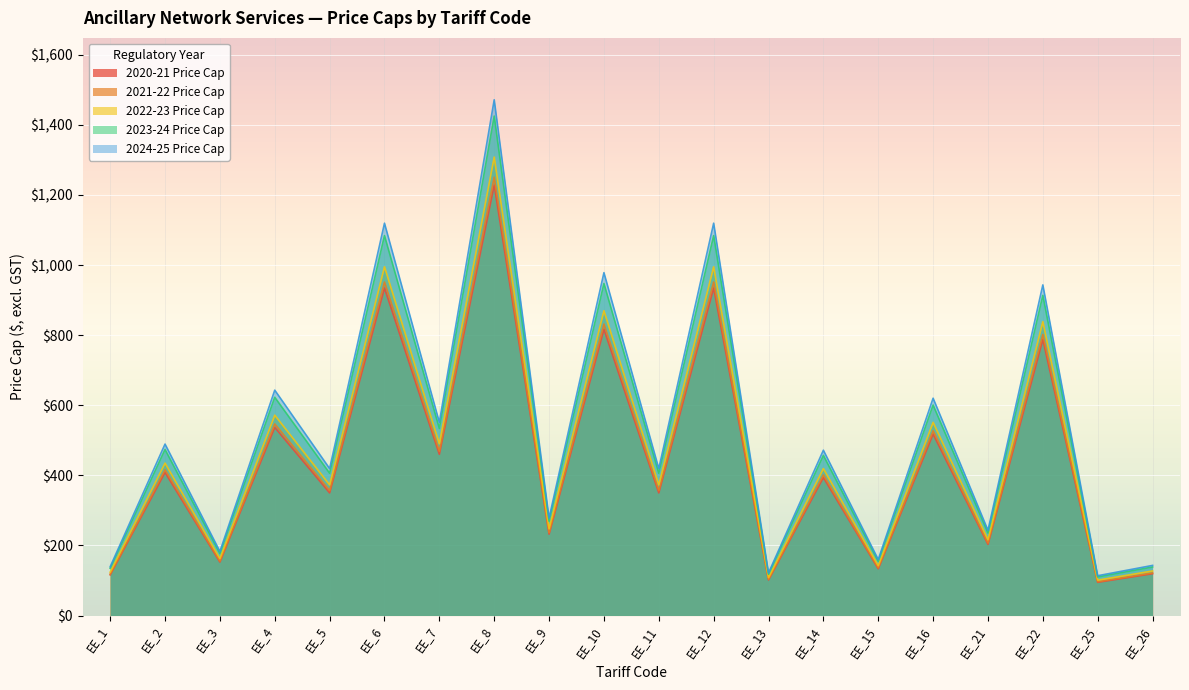

Rank the categories by 2023-24 Price Cap value from highest to lowest.

EE_8, EE_6, EE_12, EE_10, EE_22, EE_4, EE_16, EE_7, EE_2, EE_14, EE_5, EE_11, EE_9, EE_21, EE_3, EE_15, EE_26, EE_1, EE_13, EE_25